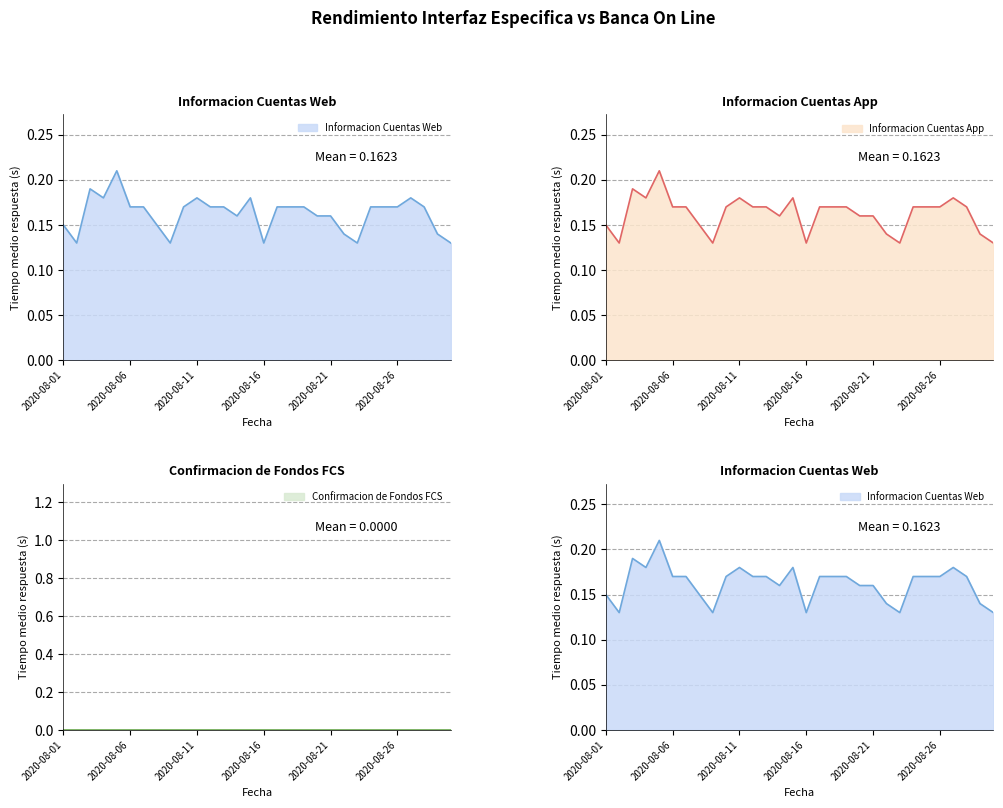

What is the lowest value of the Informacion Cuentas Web series?

0.1